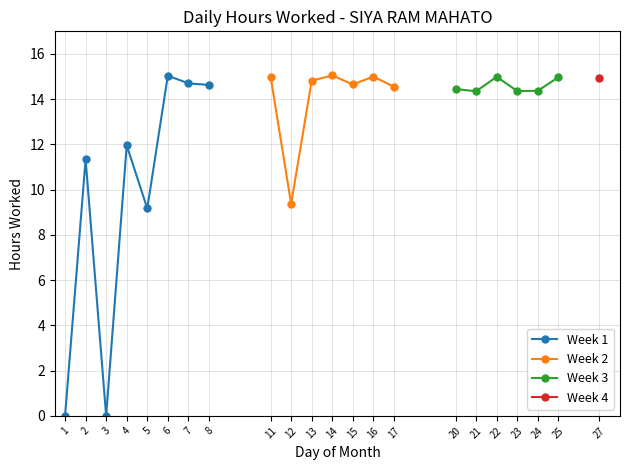

Does the chart have visible grid lines?

Yes